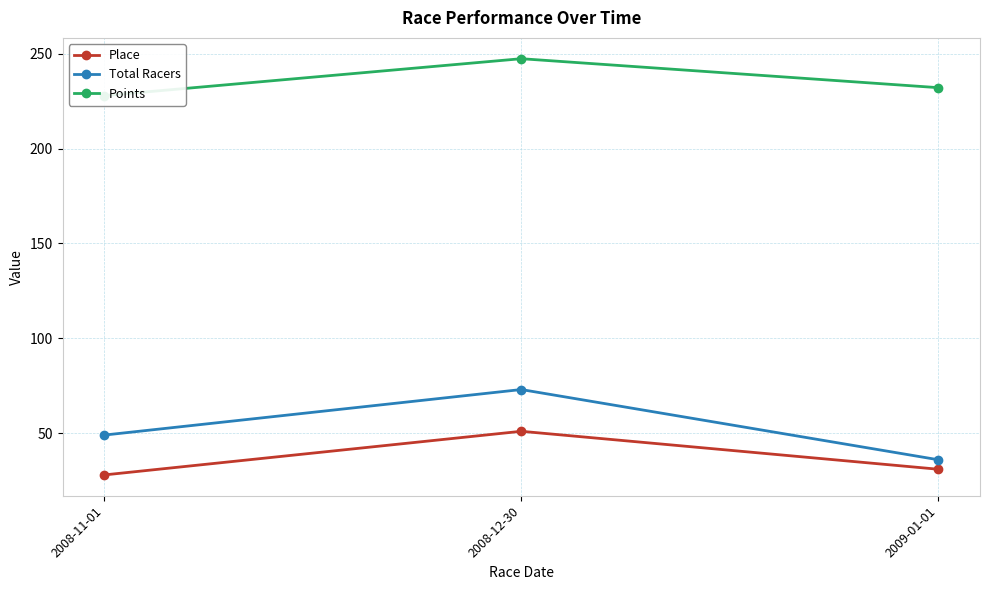

Reading left to right, what are all the values shown in this chart?

Place: 28.0	51.0	31.0
Total Racers: 49.0	73.0	36.0
Points: 227.9	247.3	232.1